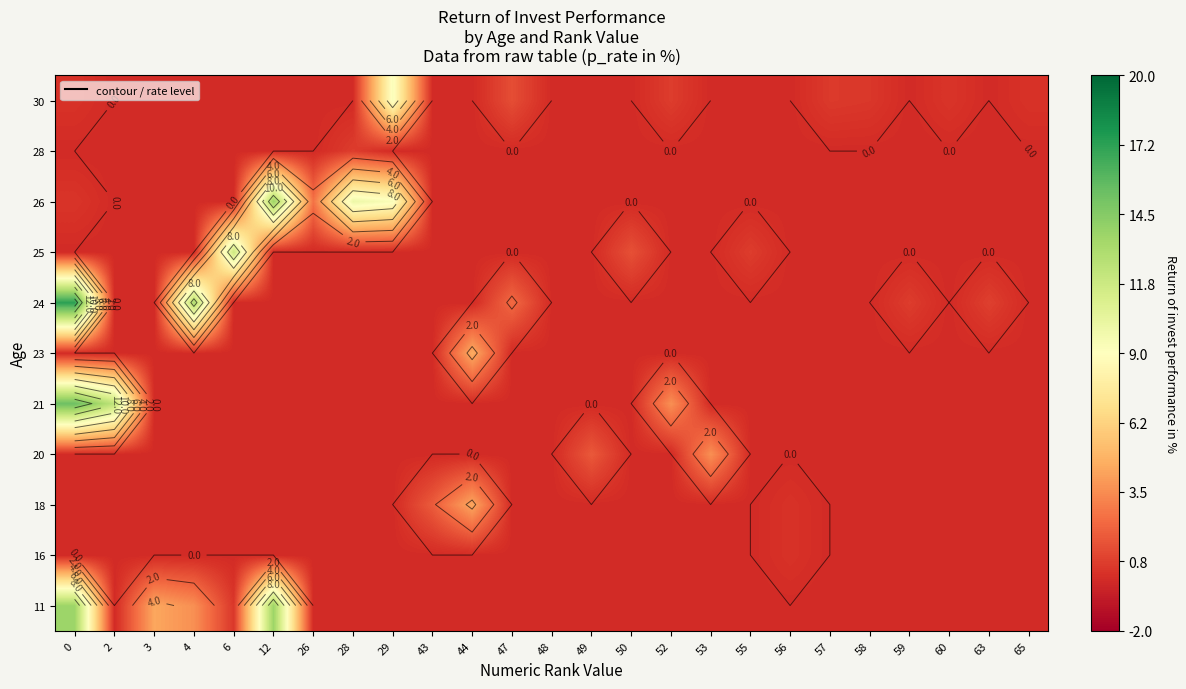

True or false: 26 has a value of 0.0 at 50.

True